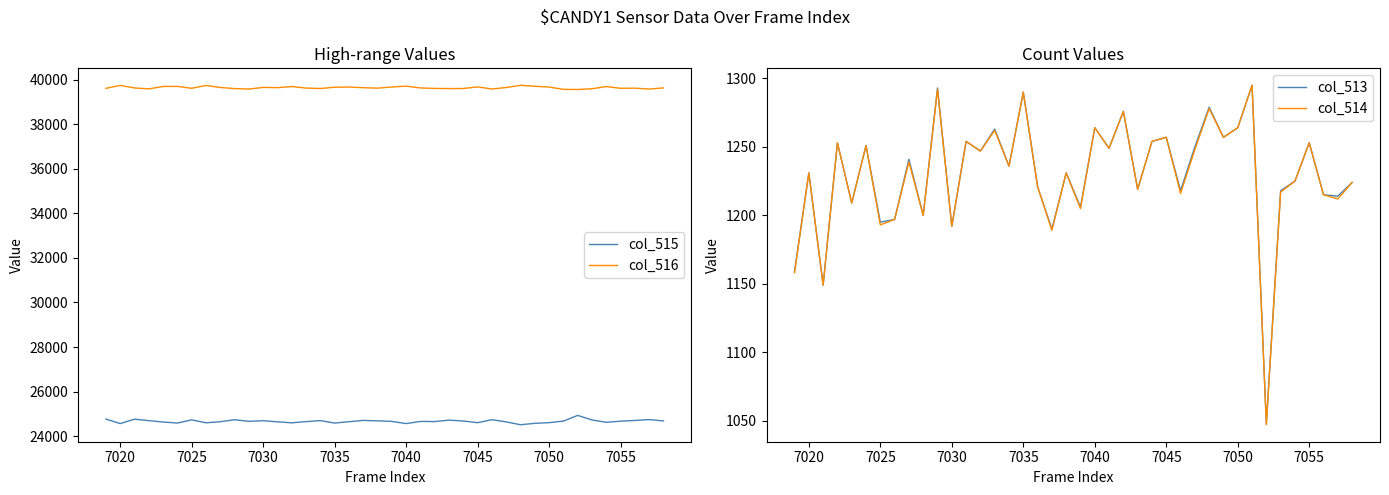

The col_514 series shows 1193 at 7025. True or false?

True